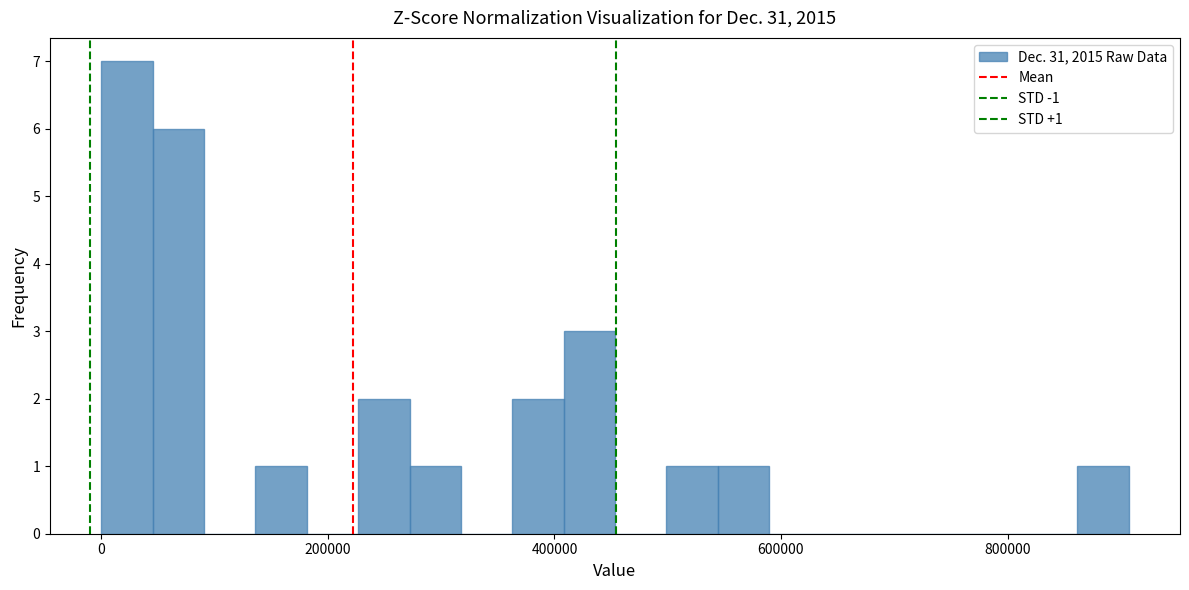

Read against the x-axis, roughly where is the centre of the tallest bar?

20000